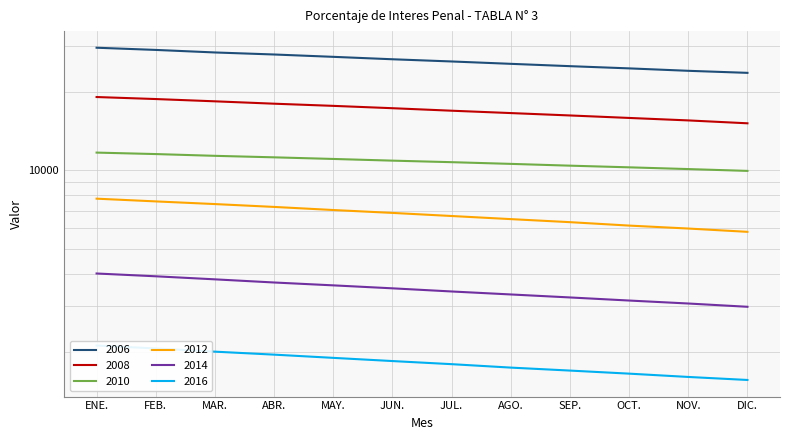

How many values in the 2008 series are below 17324?

6